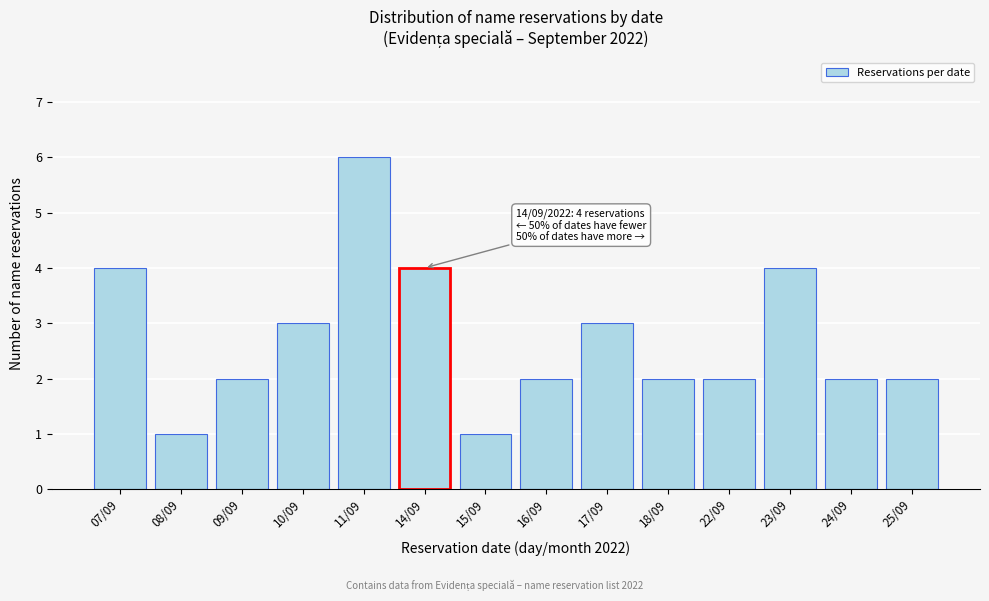

Reading left to right, transcribe all the data shown in this chart.

4	1	2	3	6	4	1	2	3	2	2	4	2	2